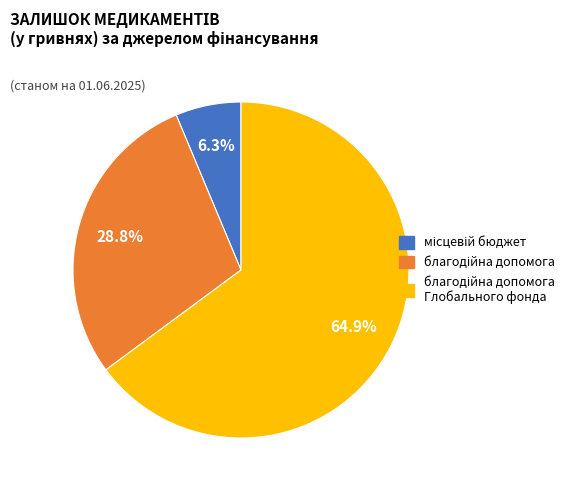

How many segments does this pie chart have?

3